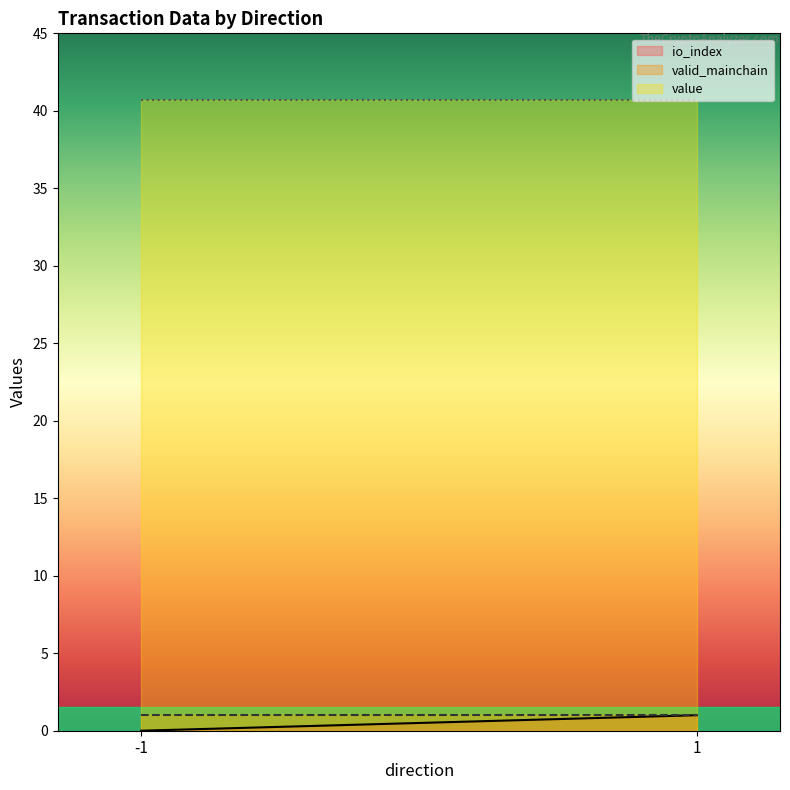

What is the maximum value shown in the chart?

40.7